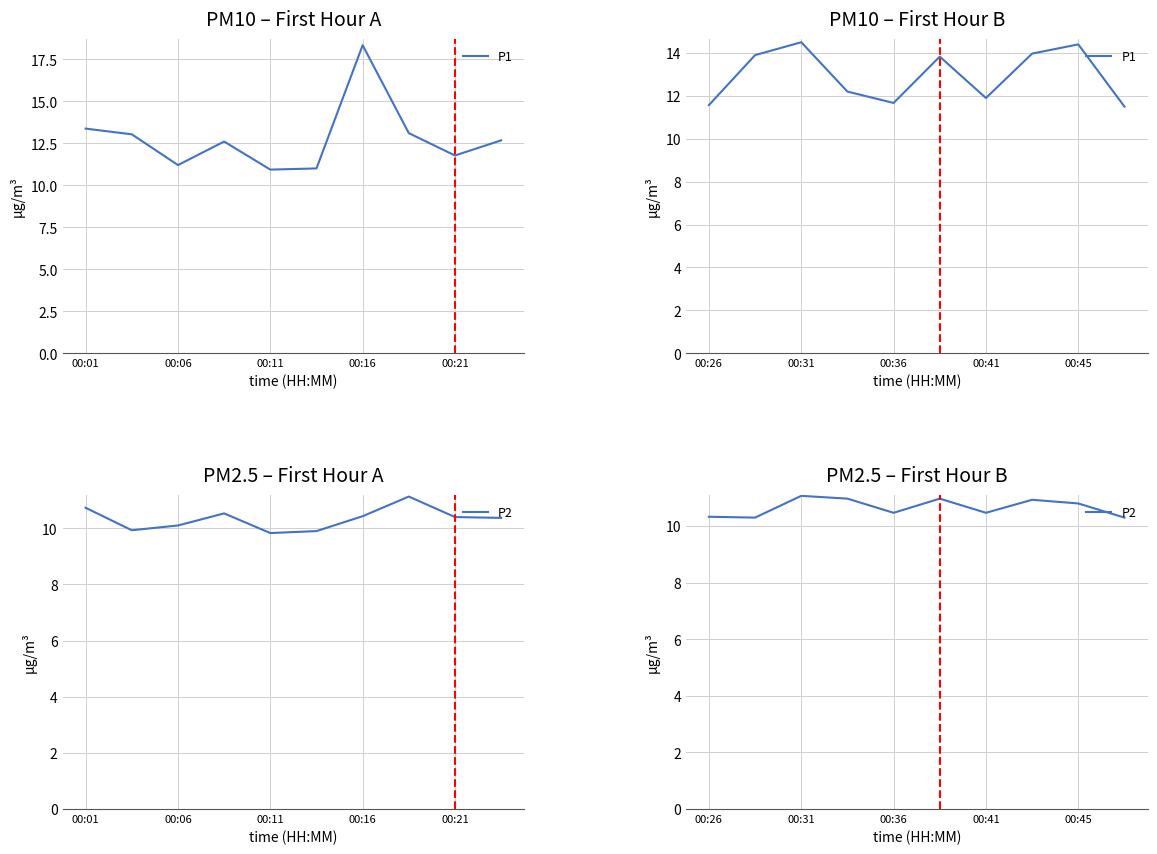

What is the sum of all P2 values?

106.6